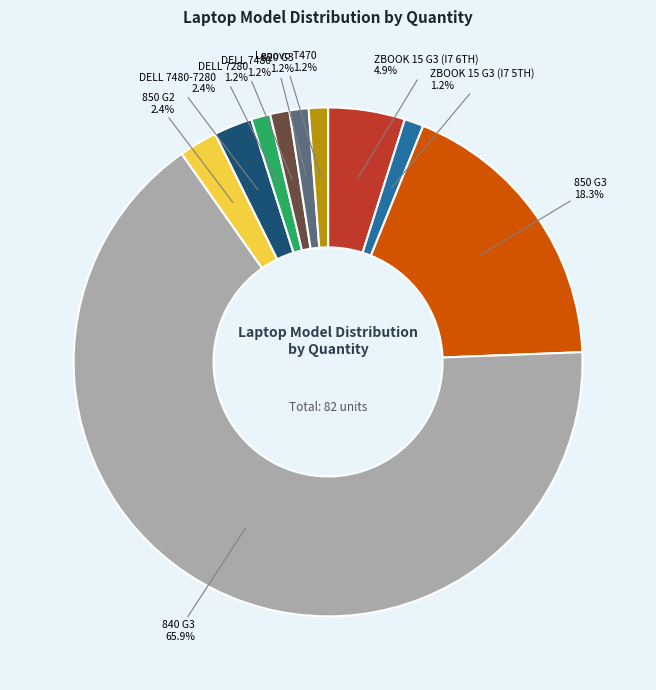

Is there a majority slice in this chart?

Yes